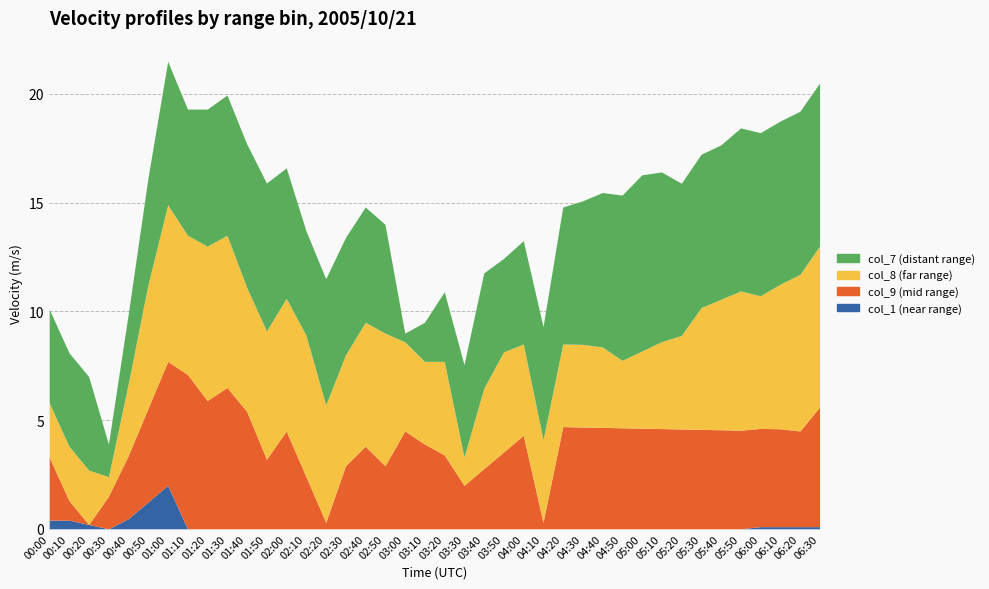

True or false: col_9 and col_7 intersect in this chart.

True